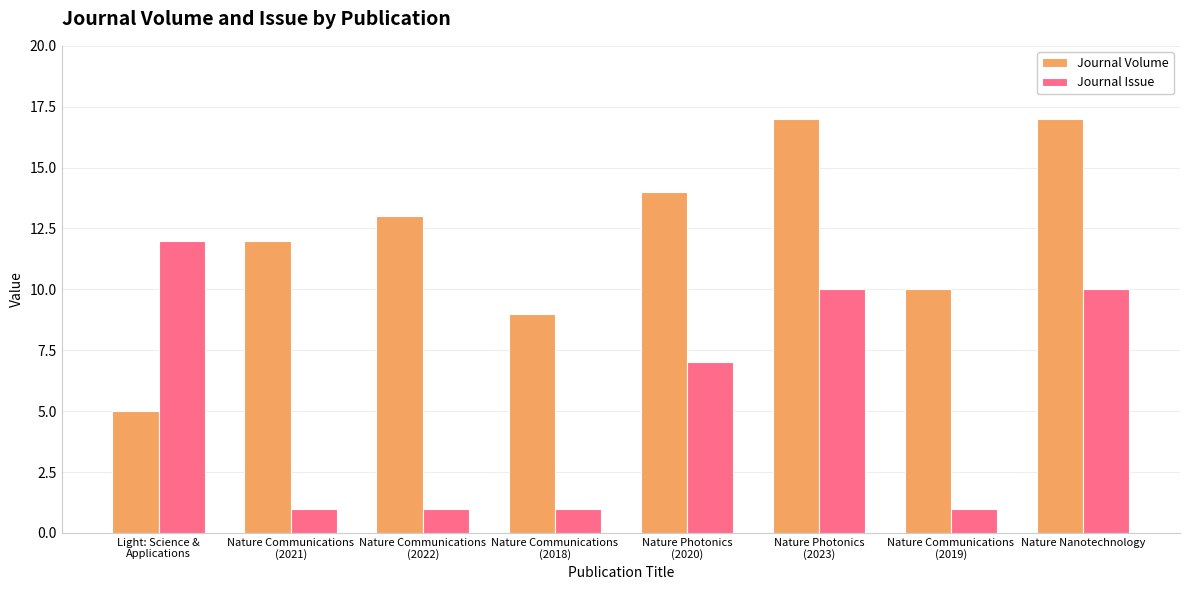

Which series has the widest spread of values?

Journal Volume